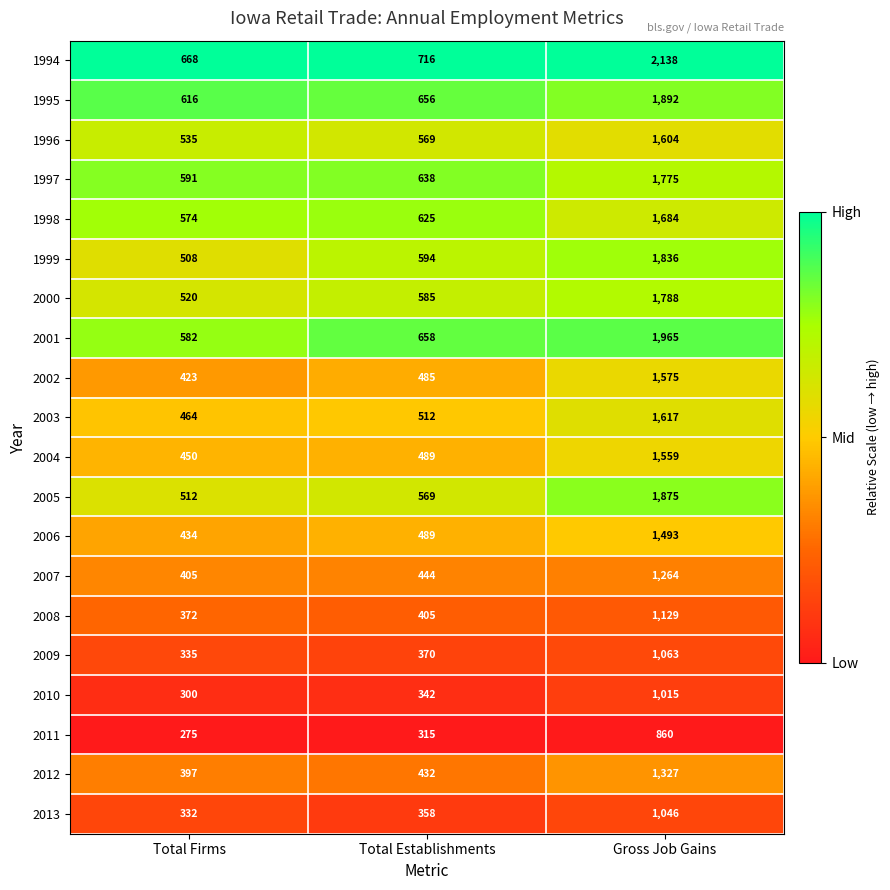

Which series has the largest total across all categories?

1994